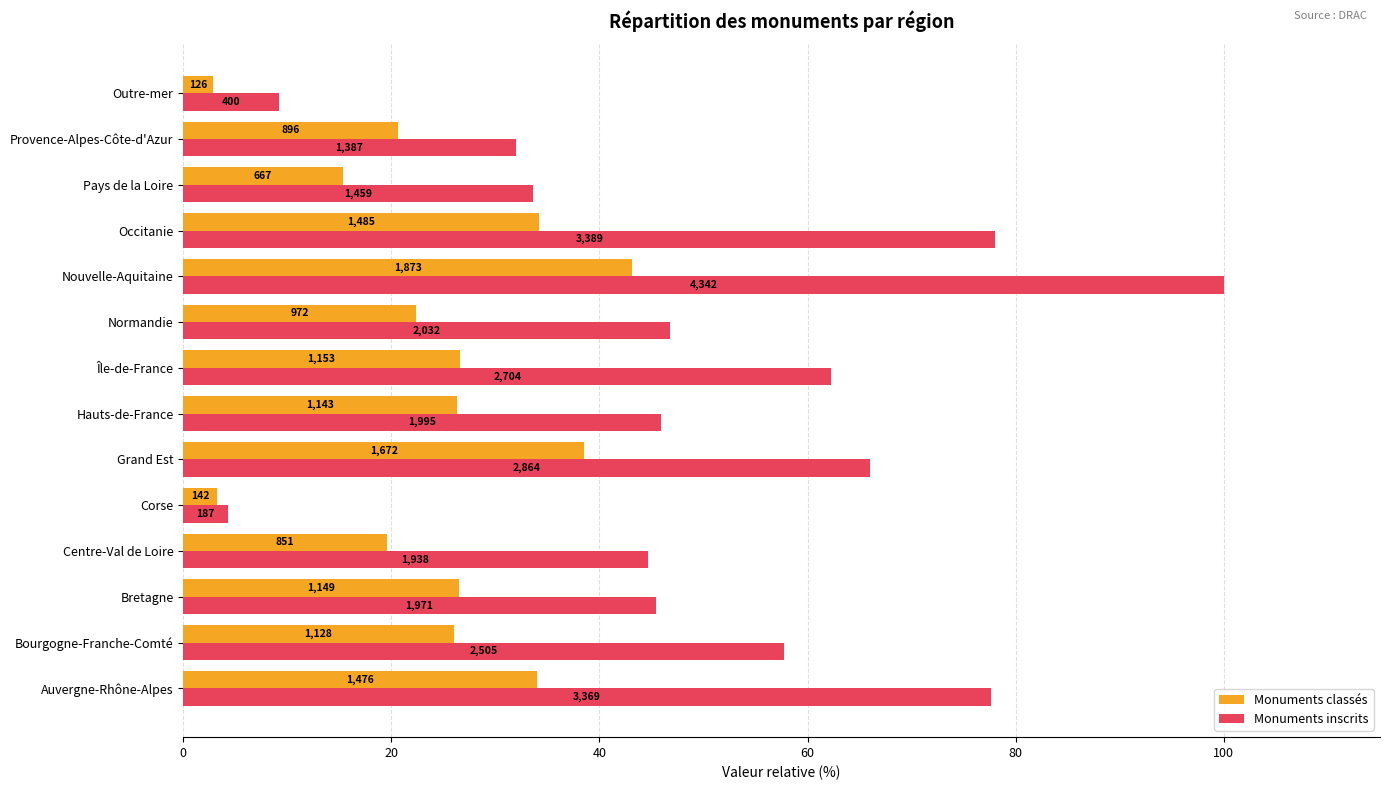

Rank the series by their average value, from lowest to highest.

Monuments classés, Monuments inscrits